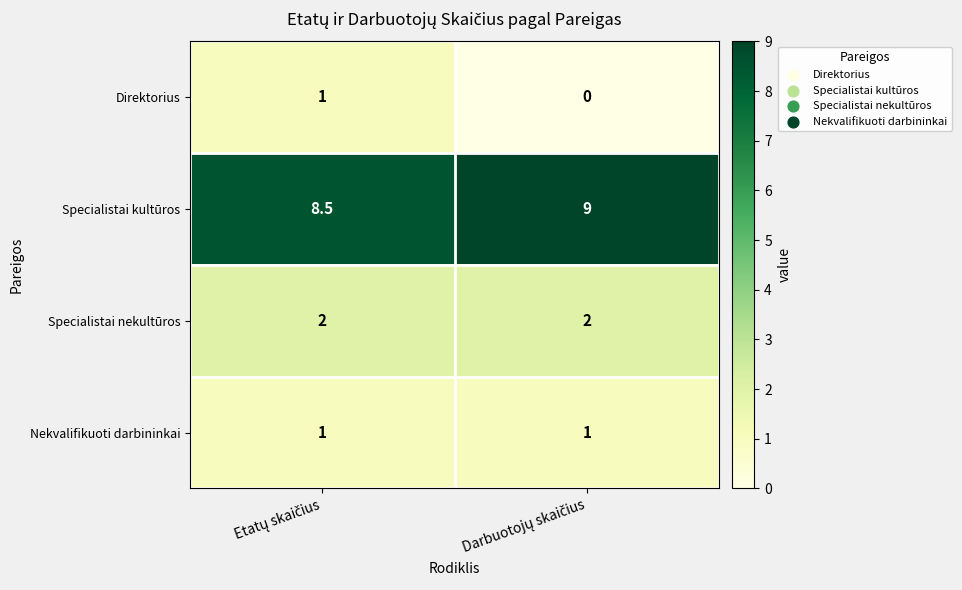

What is the difference between the maximum and minimum values in the Specialistai kultūros series?

0.5